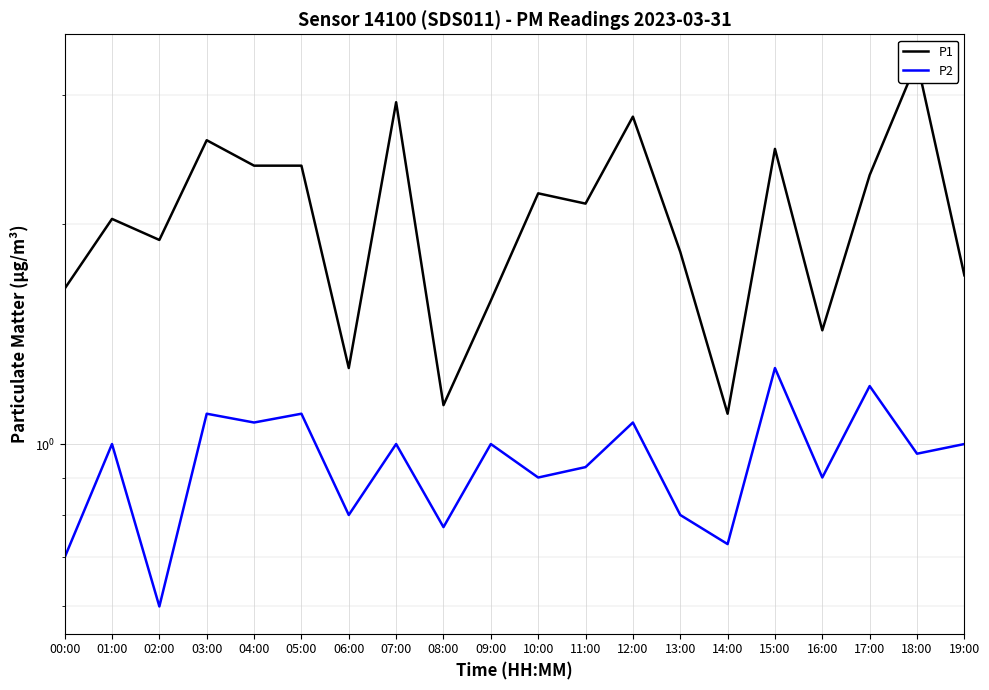

What is the label of the 18th point from the right?

02:00